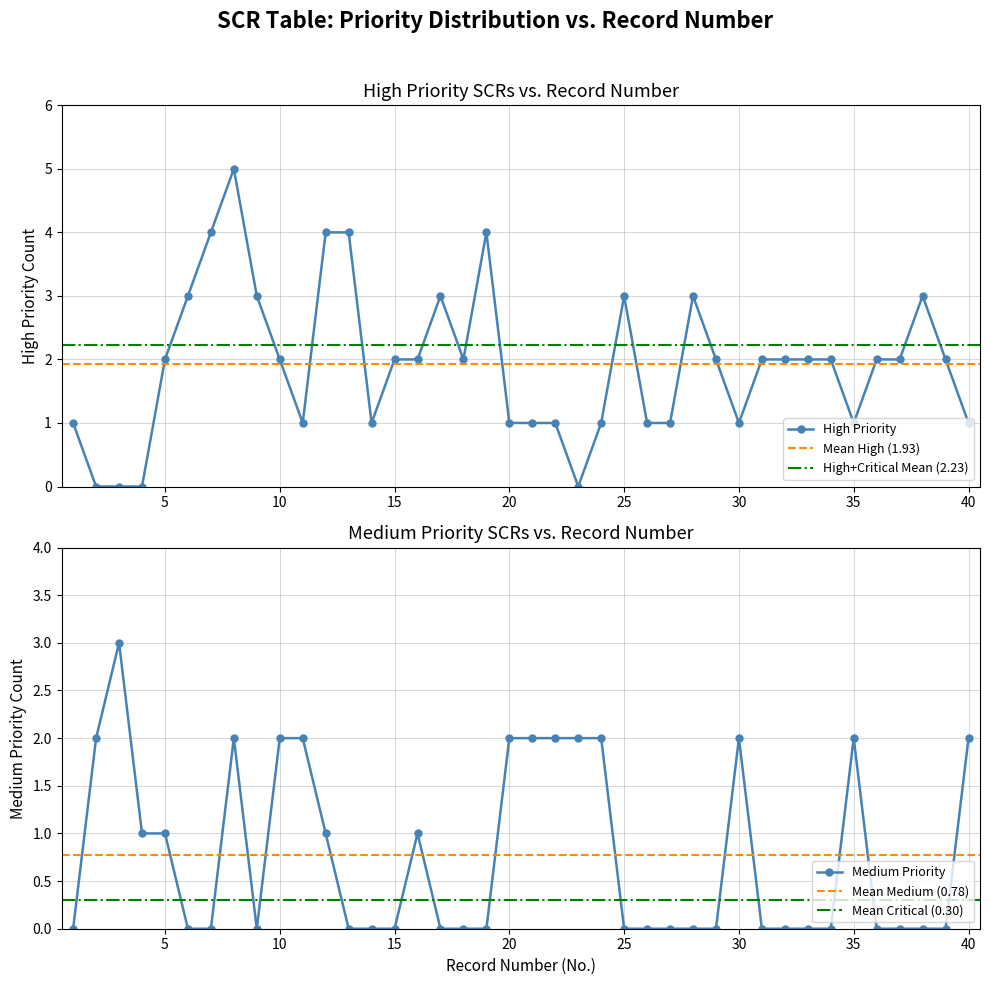

True or false: High Priority has more than 2 points higher than both neighbors.

True